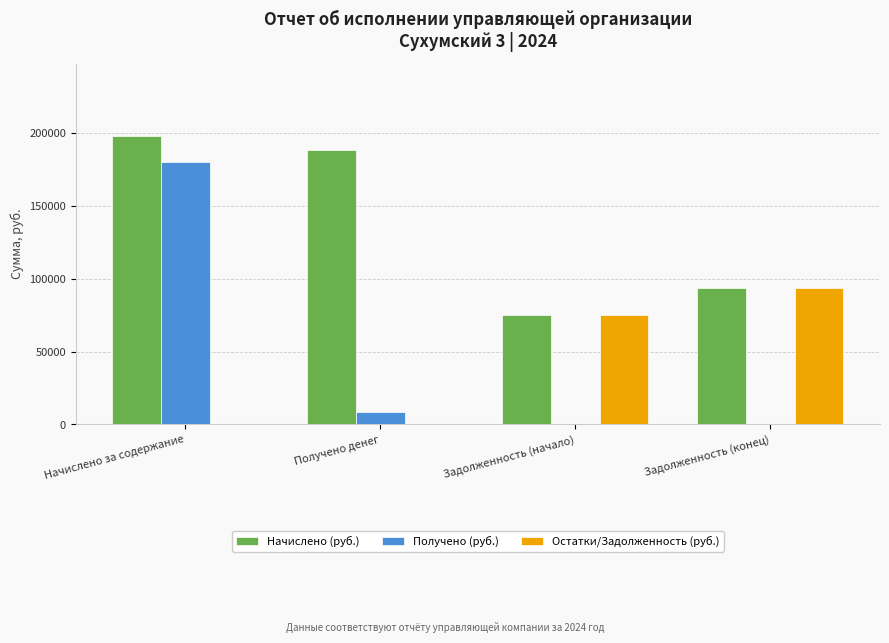

Is it true that Начислено (руб.) equals 130856.6 at Задолженность (конец)?

False